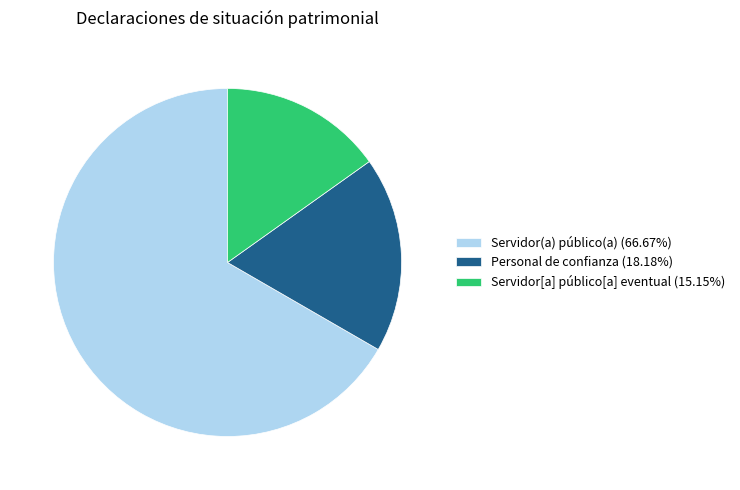

Does Servidor(a) público(a) (66.67%) account for over 50% of the chart?

Yes